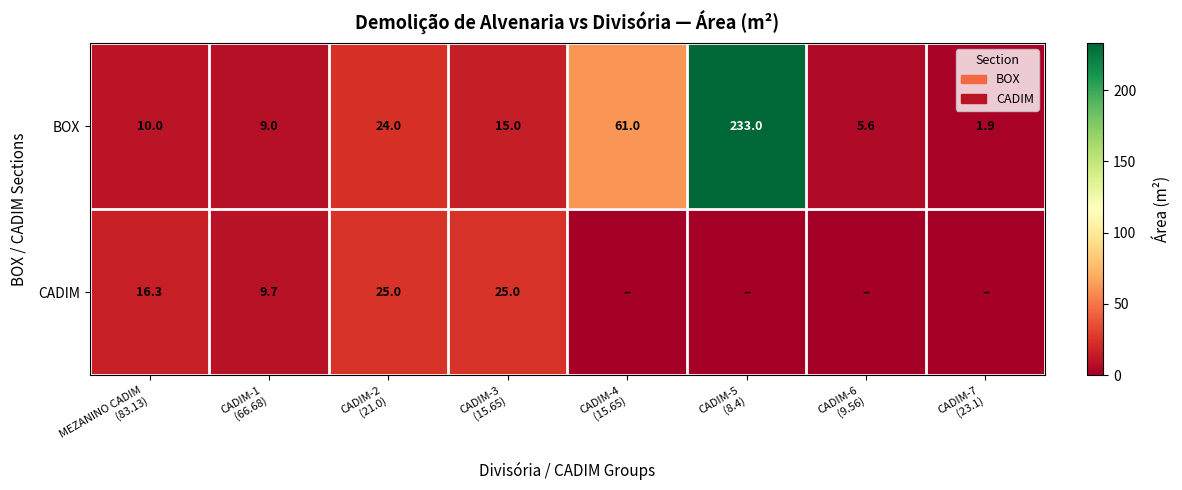

What is the average value of the BOX series?

44.9